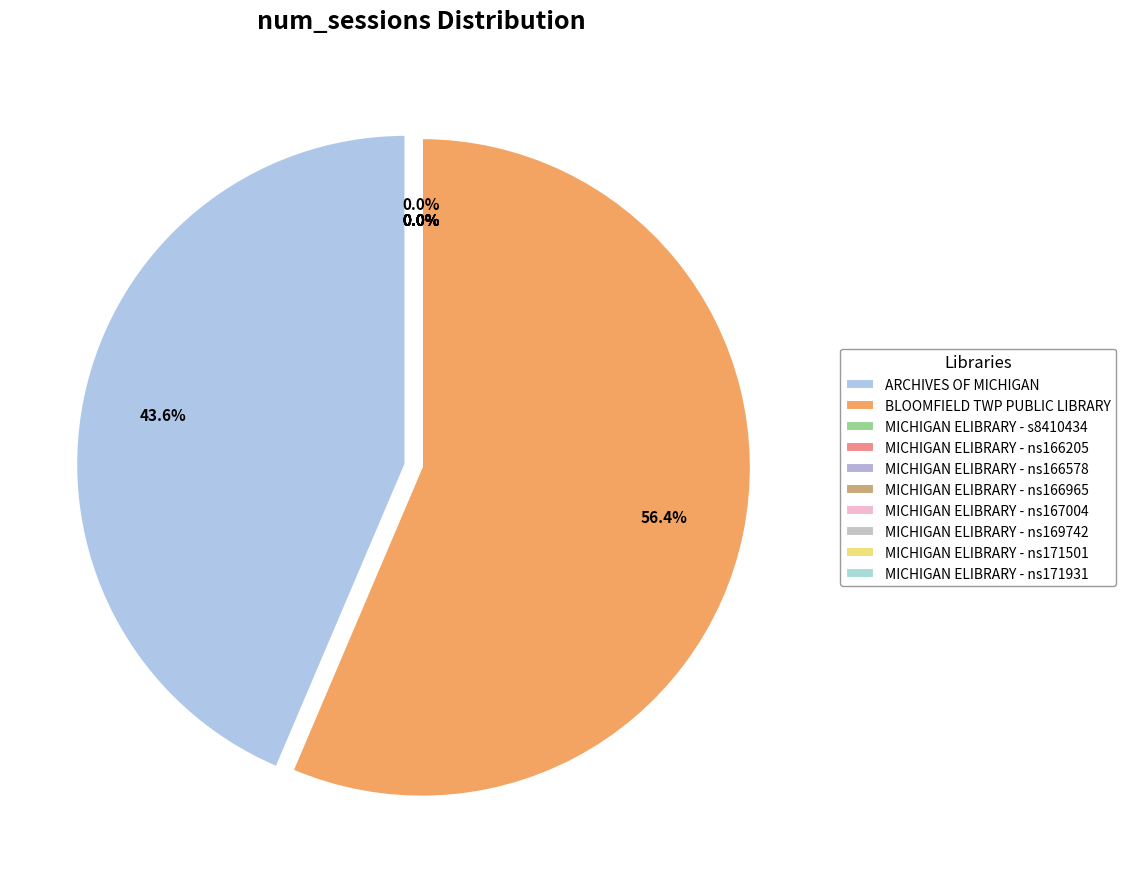

How many segments does this pie chart have?

10